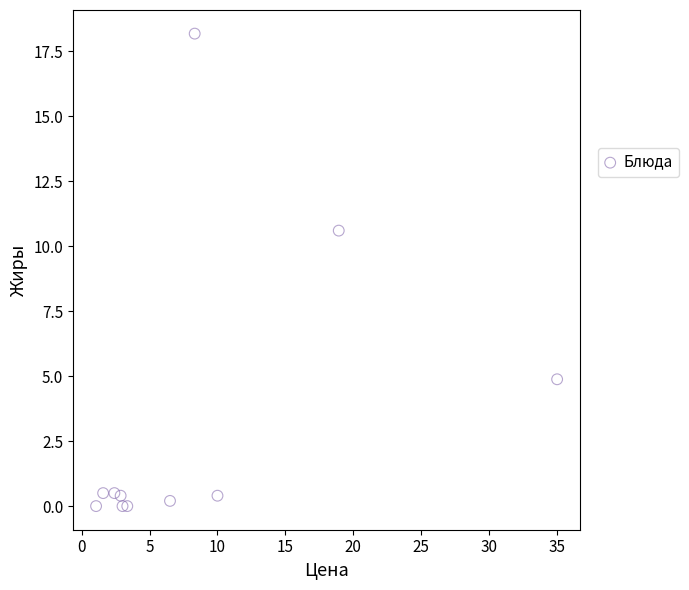

What Y value in the scatter plot is closest to 9?

10.6